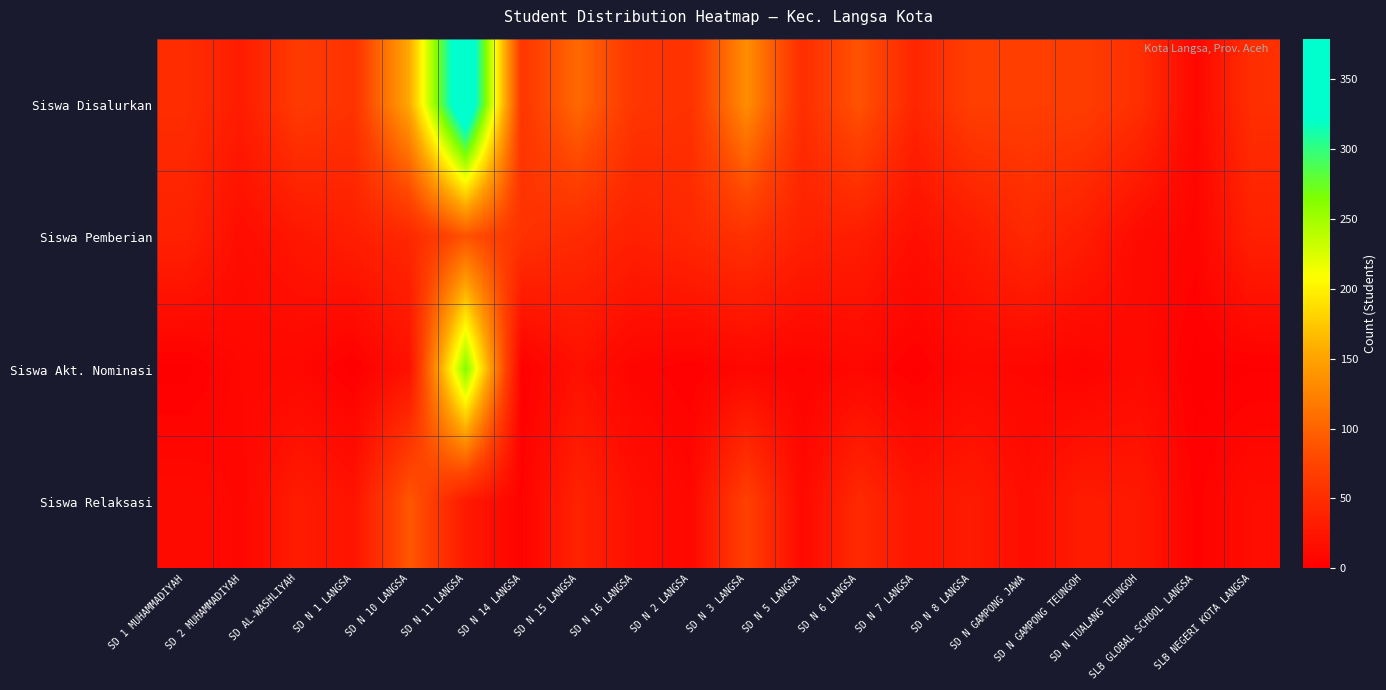

What is the total value across all series at SLB GLOBAL SCHOOL LANGSA?

18